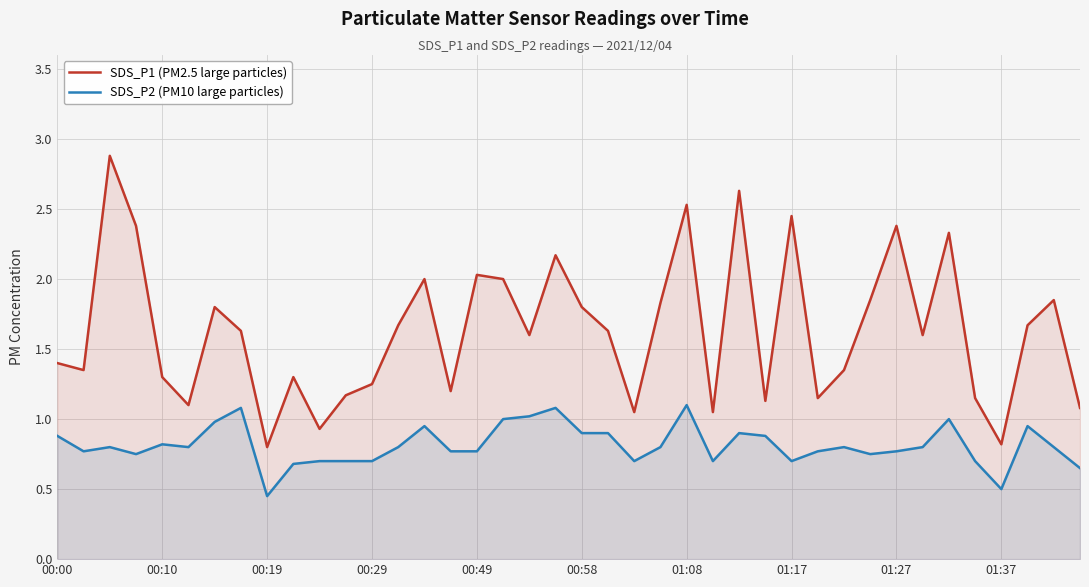

Is it true that SDS_P1 (PM2.5 large particles) equals 0.7 at 00:49?

False